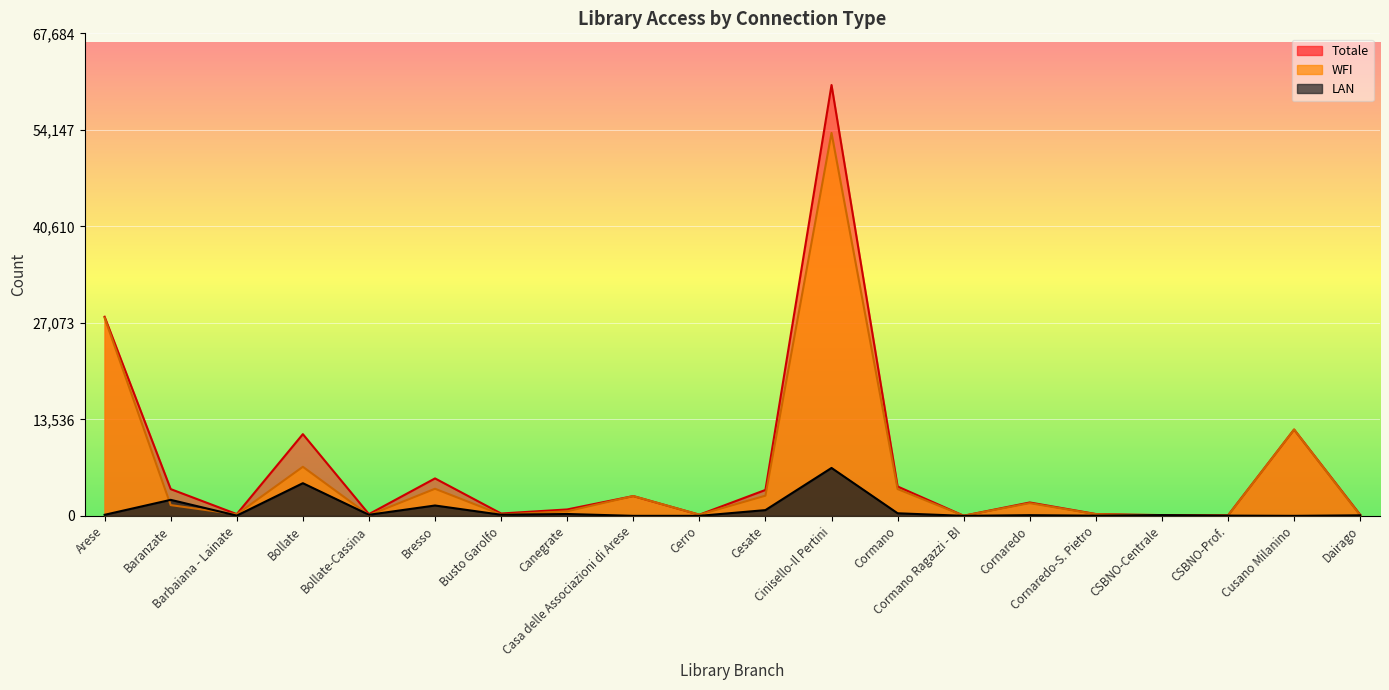

Which has a higher value, Cornaredo or Cornaredo-S. Pietro?

Cornaredo